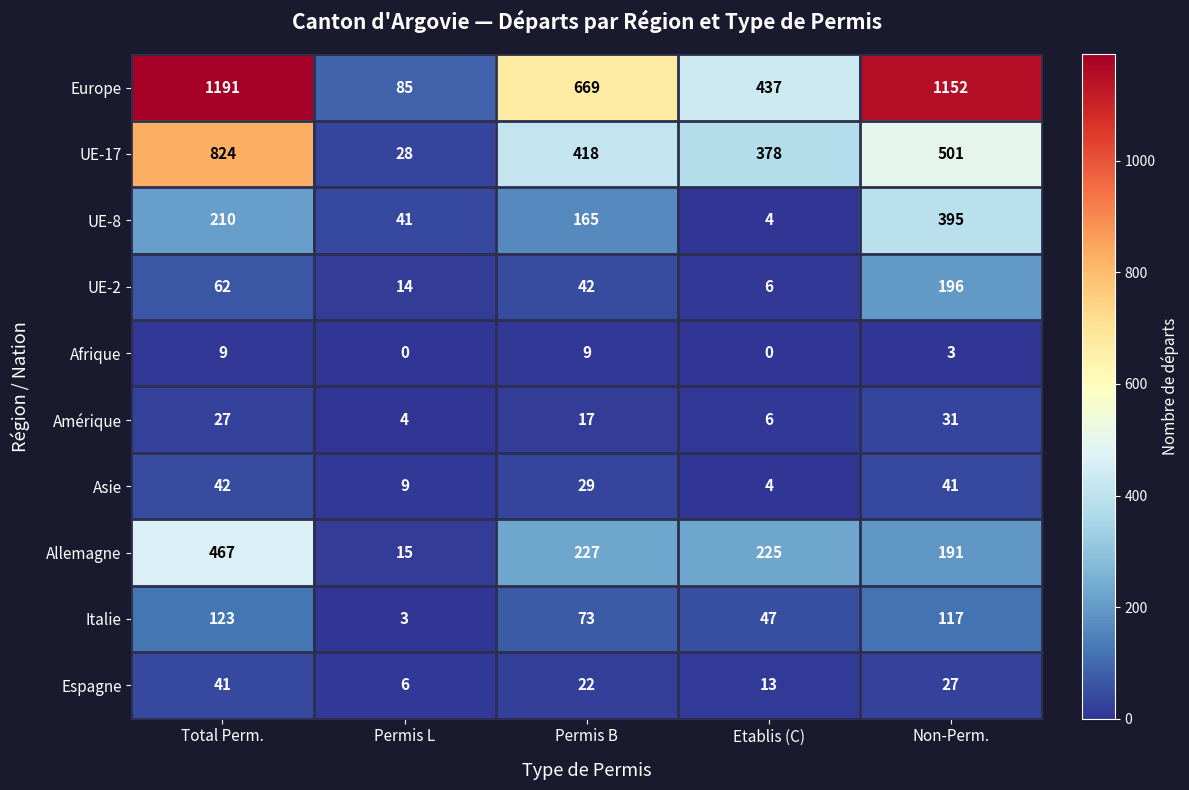

What is the sum of all UE-2 values?

320